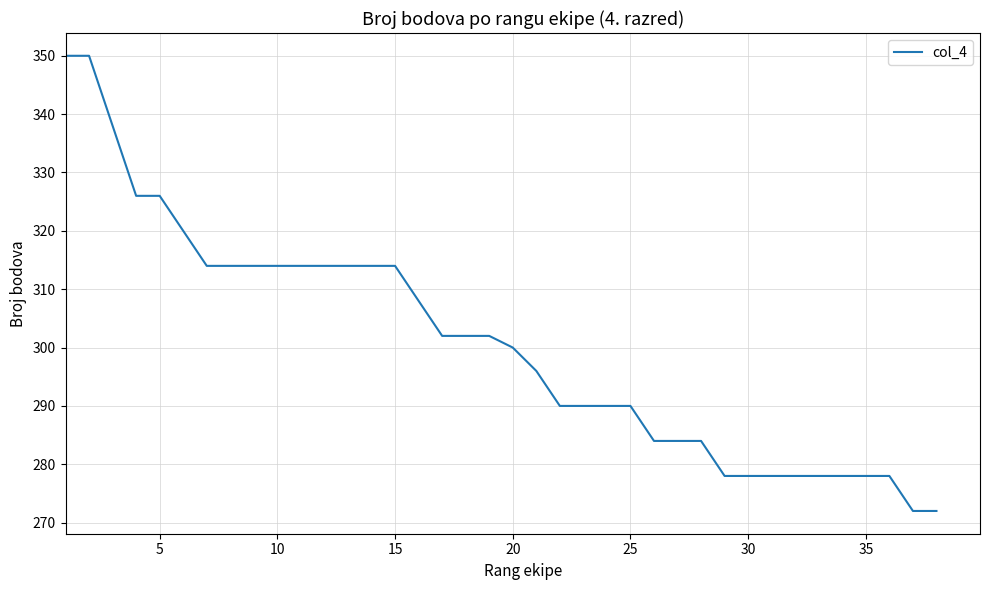

What is the difference between the maximum and minimum values?

78